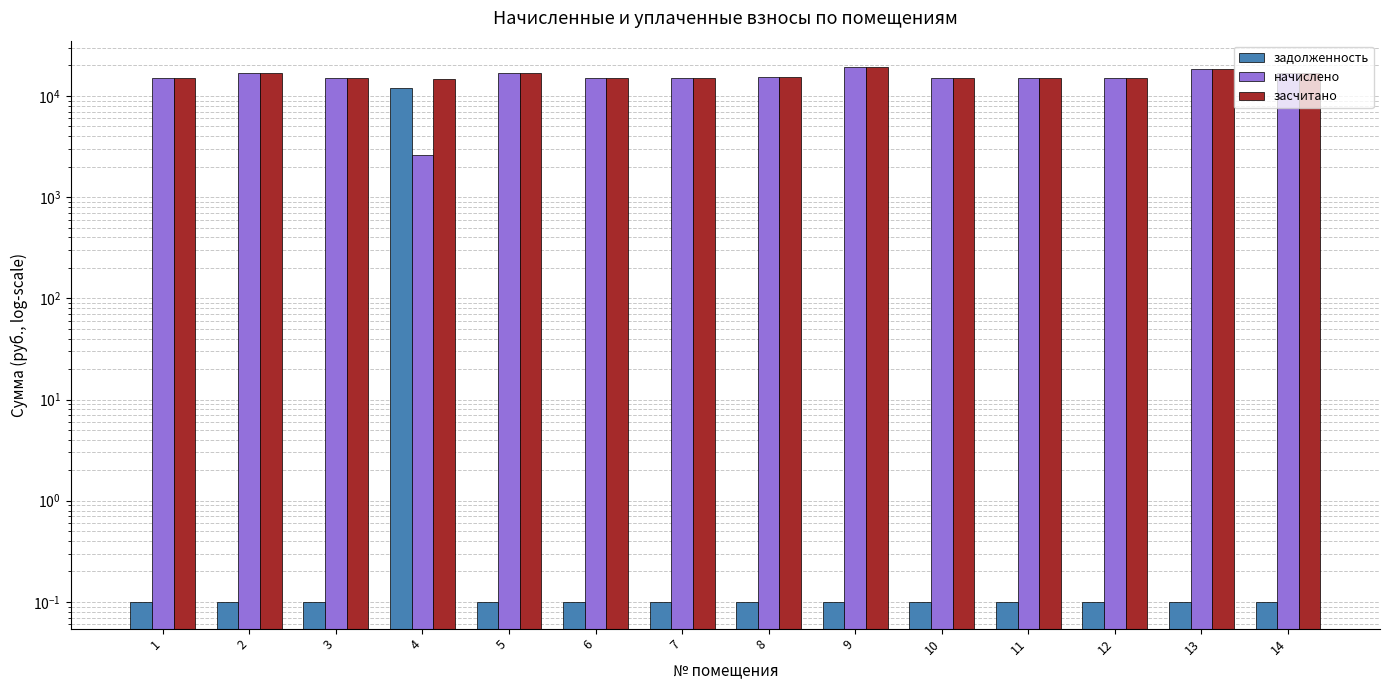

At 7, list the series in order from smallest to largest.

задолженность, начислено, засчитано